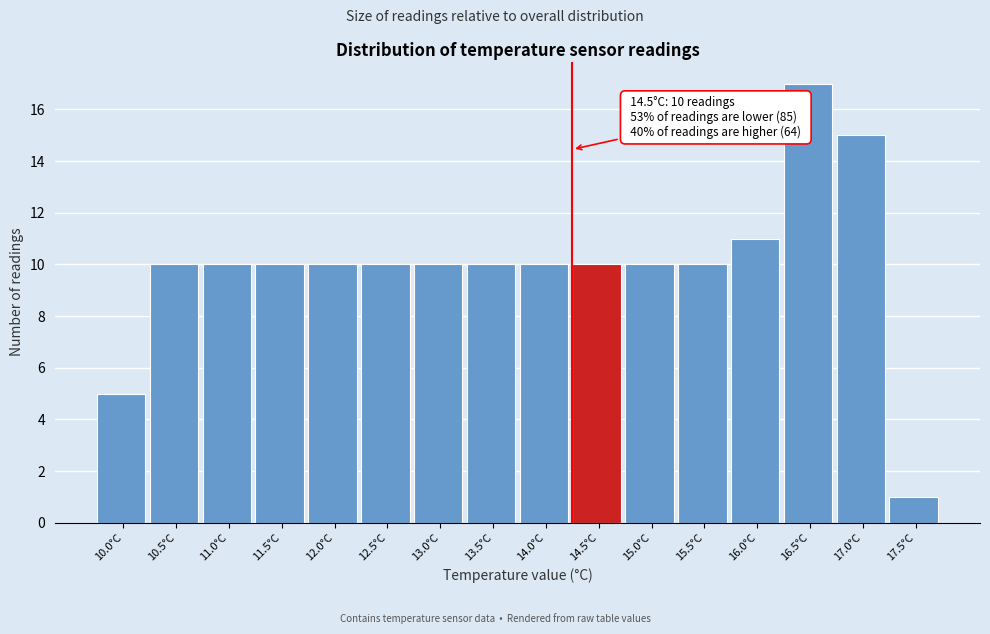

Reading left to right, list all the values displayed in this chart.

5	10	10	10	10	10	10	10	10	10	10	10	11	17	15	1